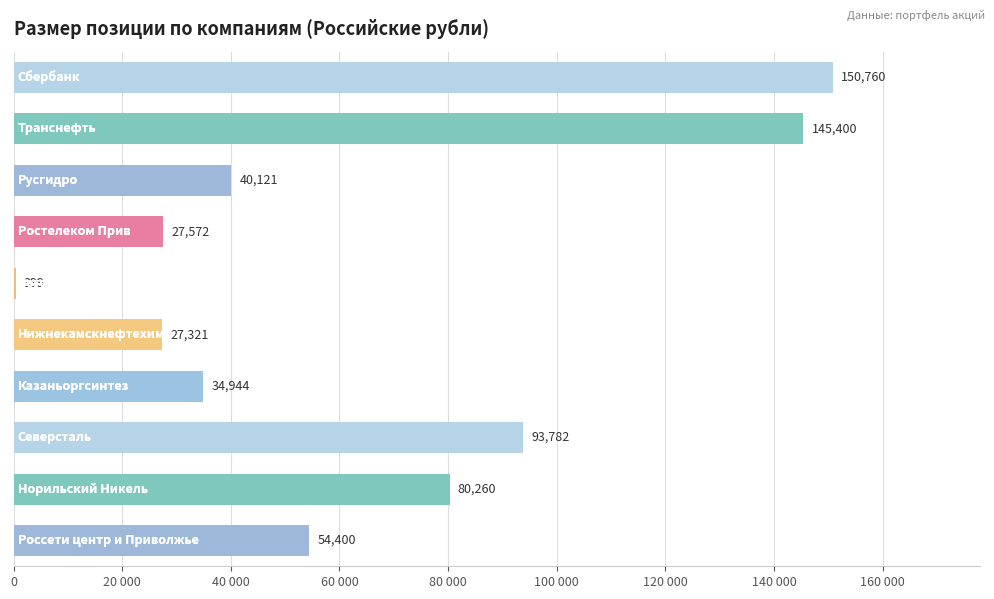

Are the bars horizontal?

Yes